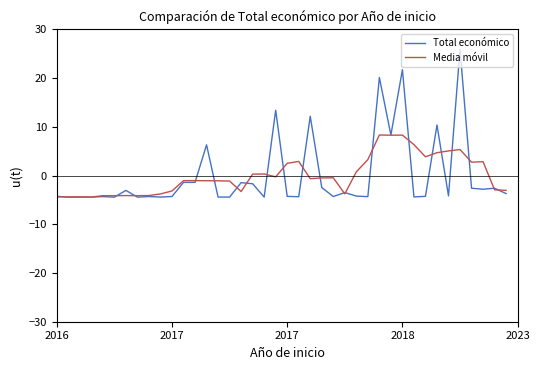

What is the maximum value for Media móvil?

8.3